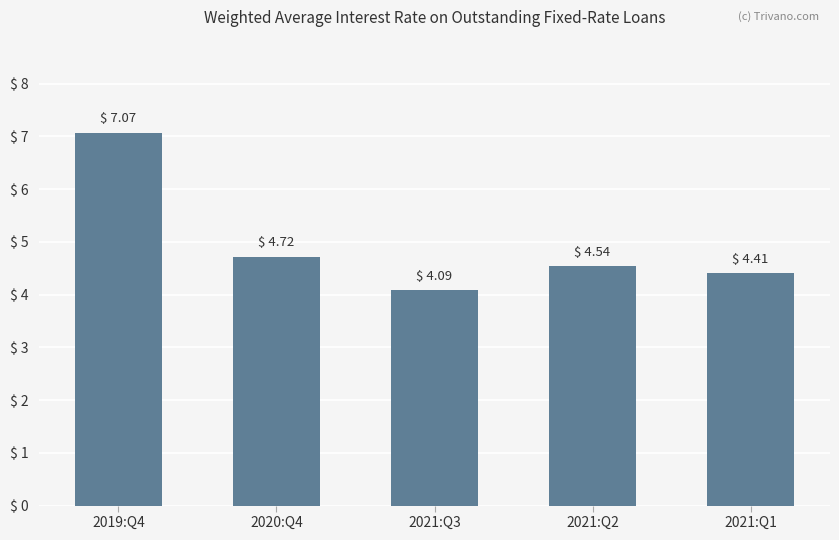

What is the smallest value displayed?

4.1